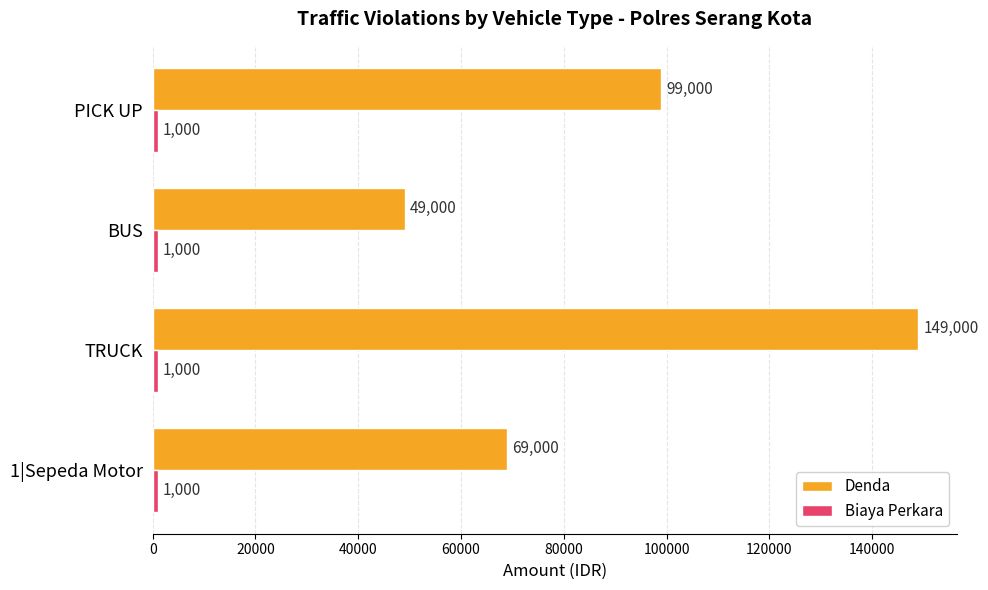

Which series has the widest spread of values?

Denda